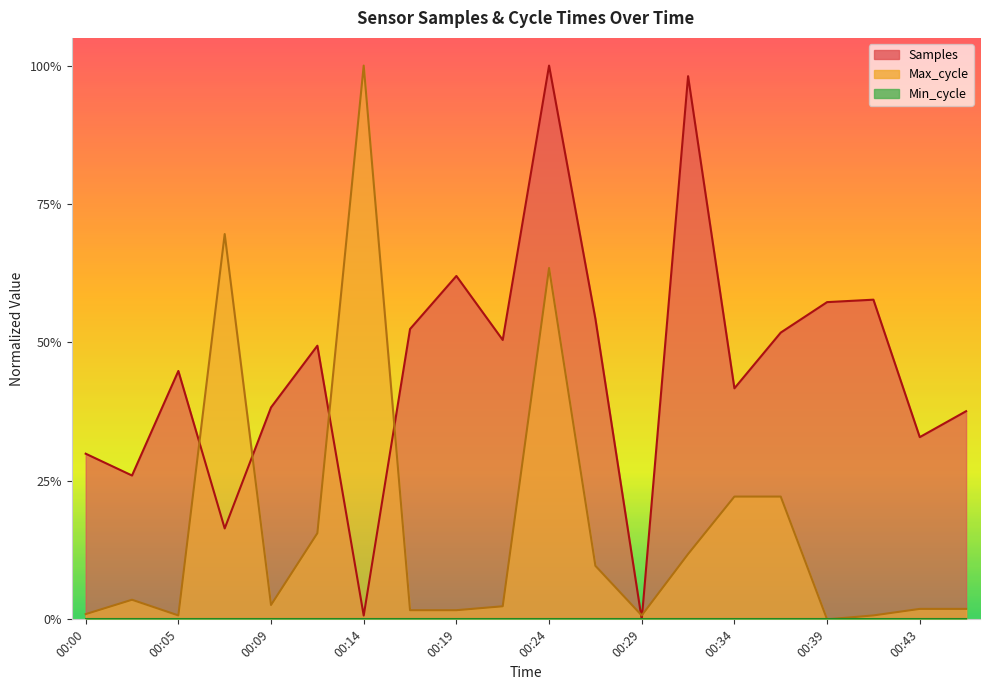

At which category does Samples reach its first local peak?

00:05